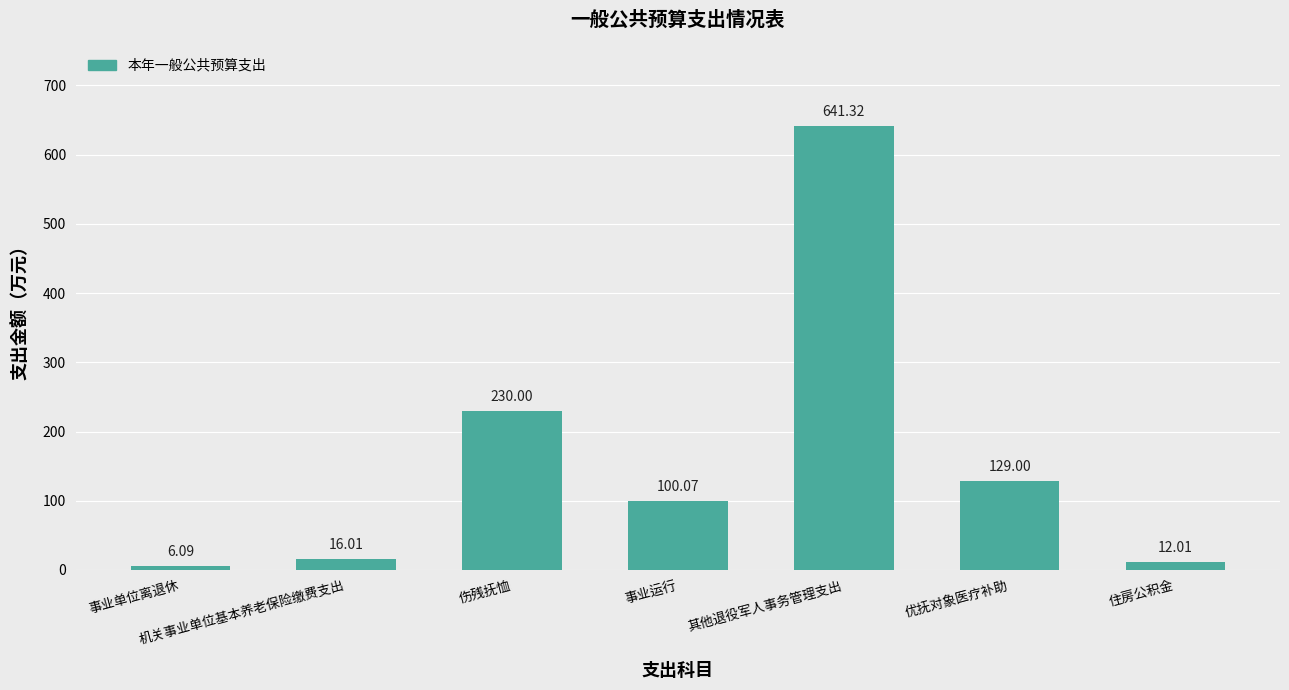

At which category does the chart reach its minimum across all series?

事业单位离退休